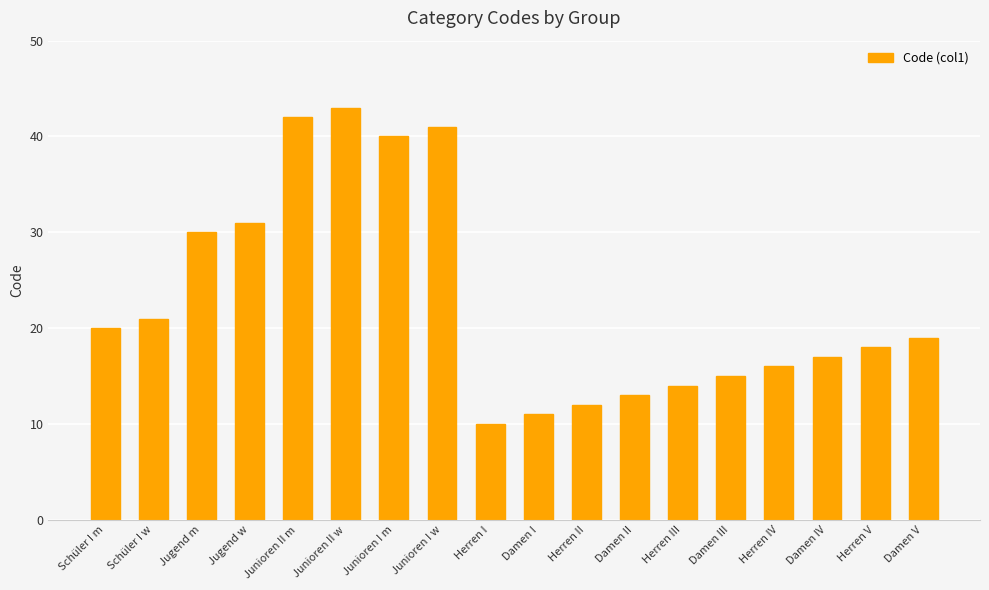

What is the label of the 10th bar from the left?

Damen I